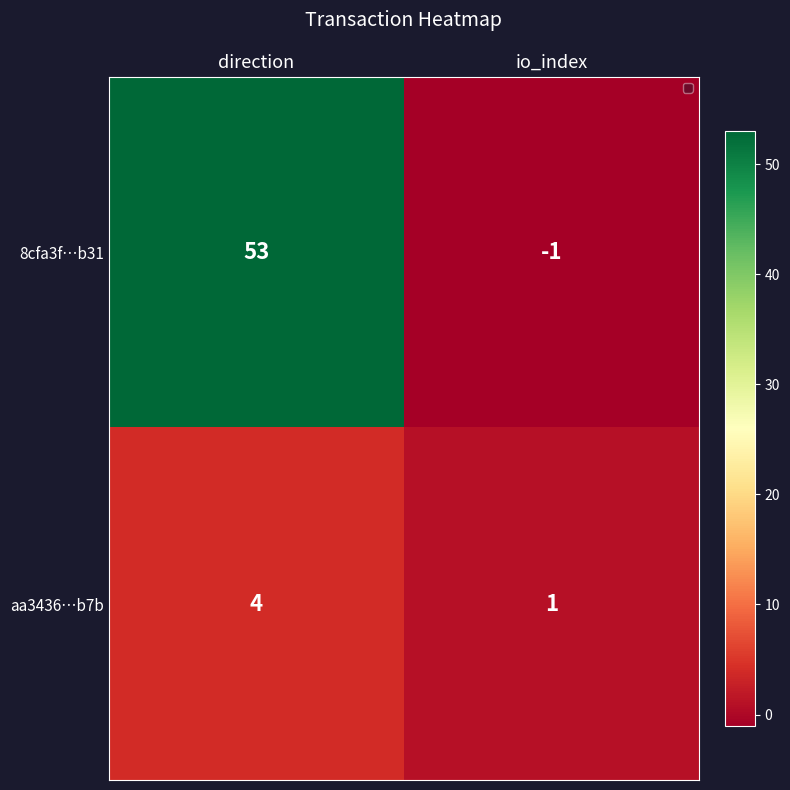

Count the number of categories in the chart.

2